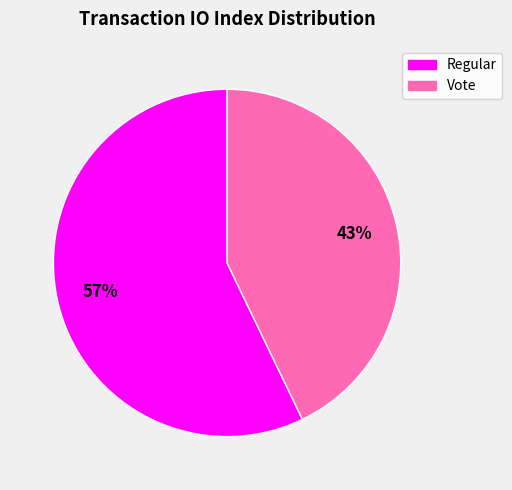

What is the majority slice?

Regular